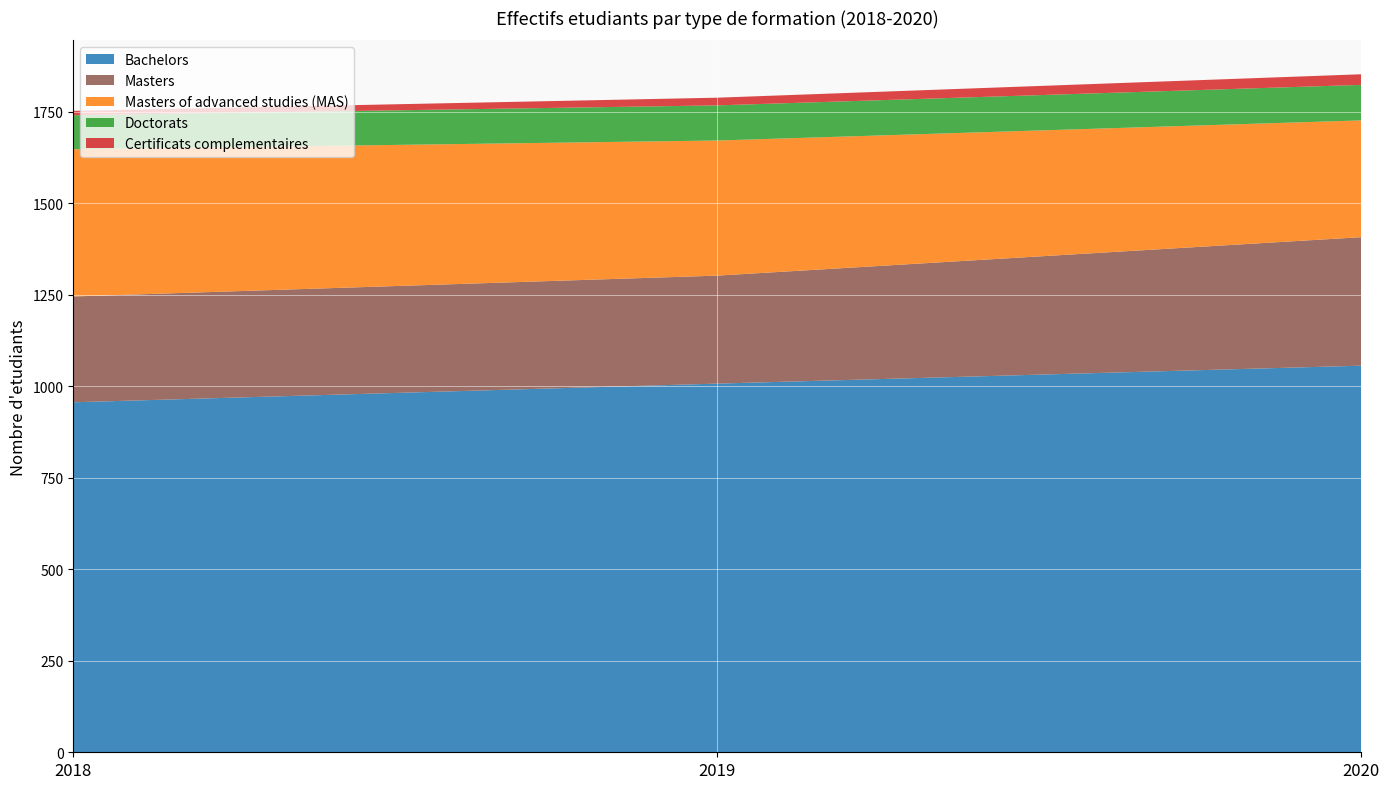

Reading left to right, what are all the values shown in this chart?

Bachelors: 2018=956	2019=1007	2020=1056
Masters: 2018=289	2019=295	2020=351
Masters of advanced studies (MAS): 2018=402	2019=369	2020=319
Doctorats: 2018=93	2019=96	2020=97
Certificats complementaires: 2018=12	2019=21	2020=29